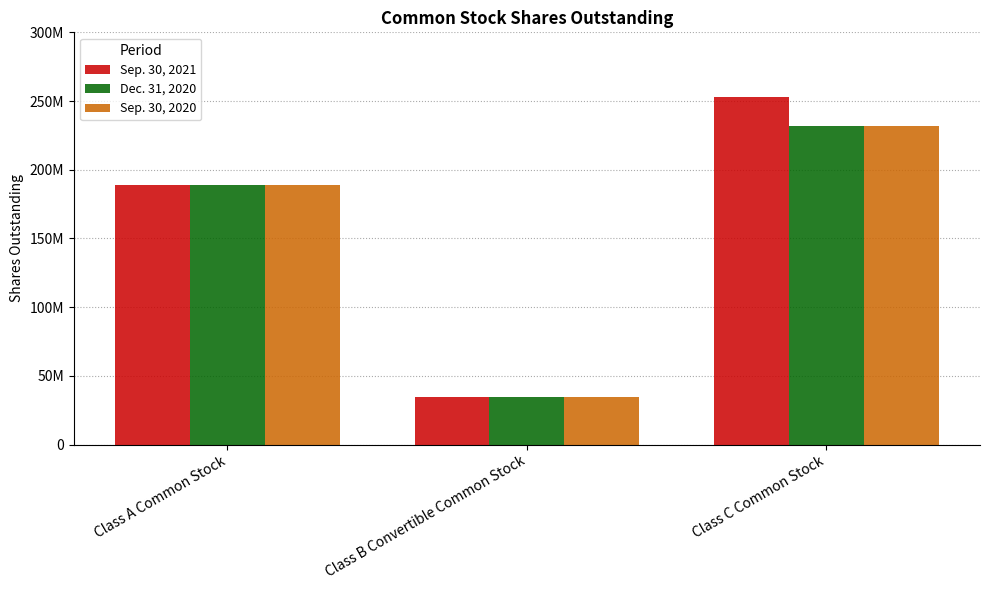

At which category is the sum across all series the highest?

Class C Common Stock